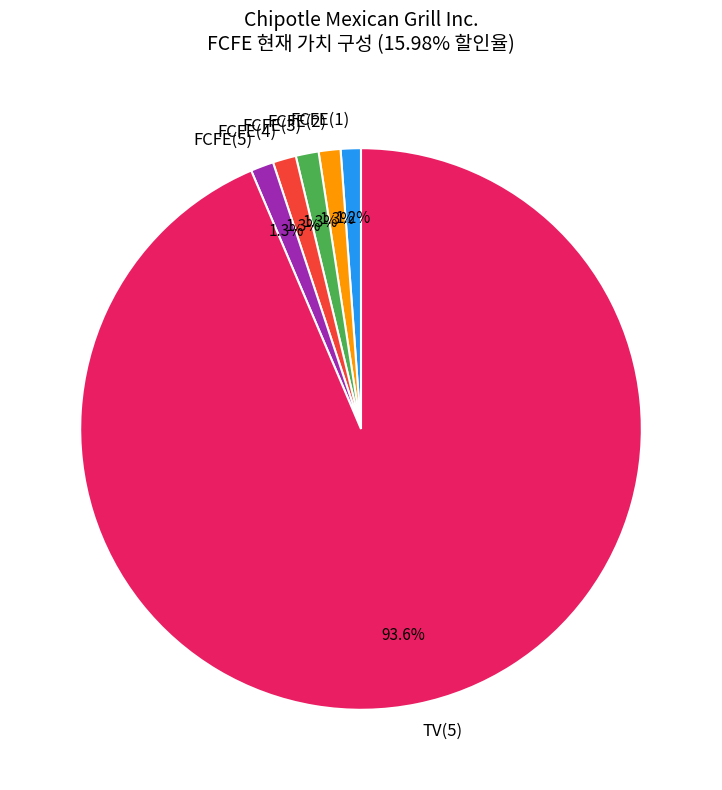

Count the number of slices in the pie.

6